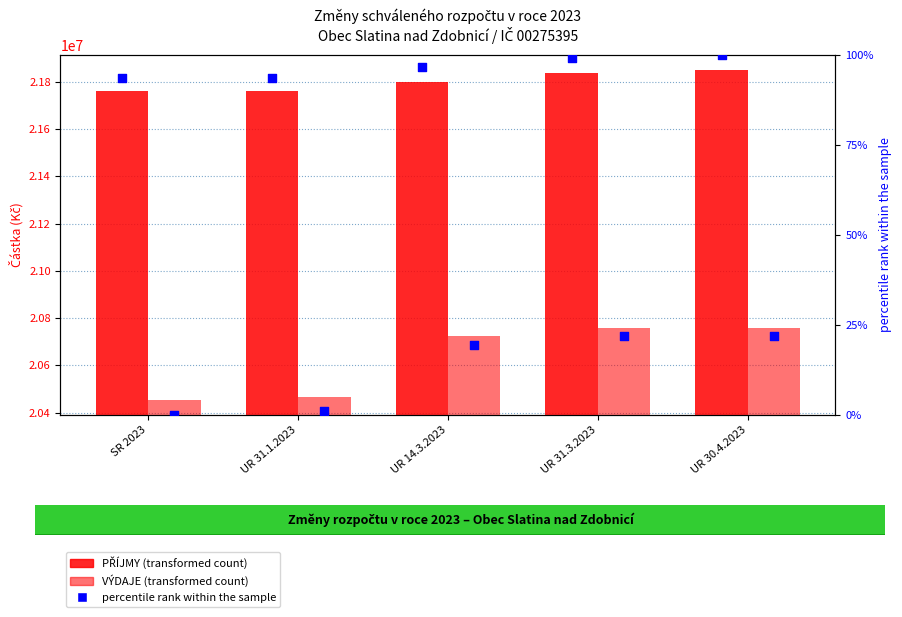

What is the total value across all series at SR 2023?

42212093.5